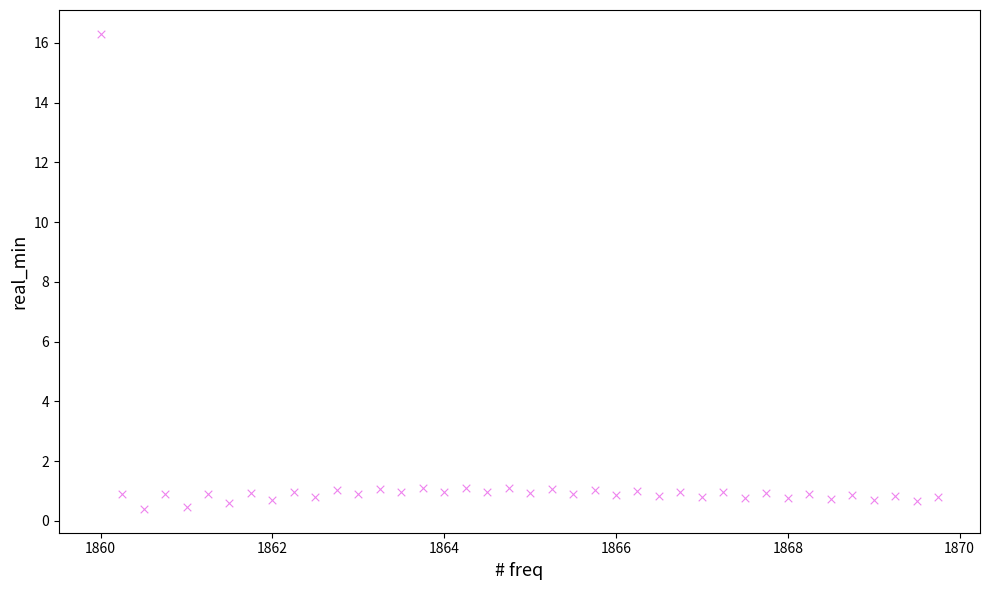

What is the range of X values (max minus min)?

9.8